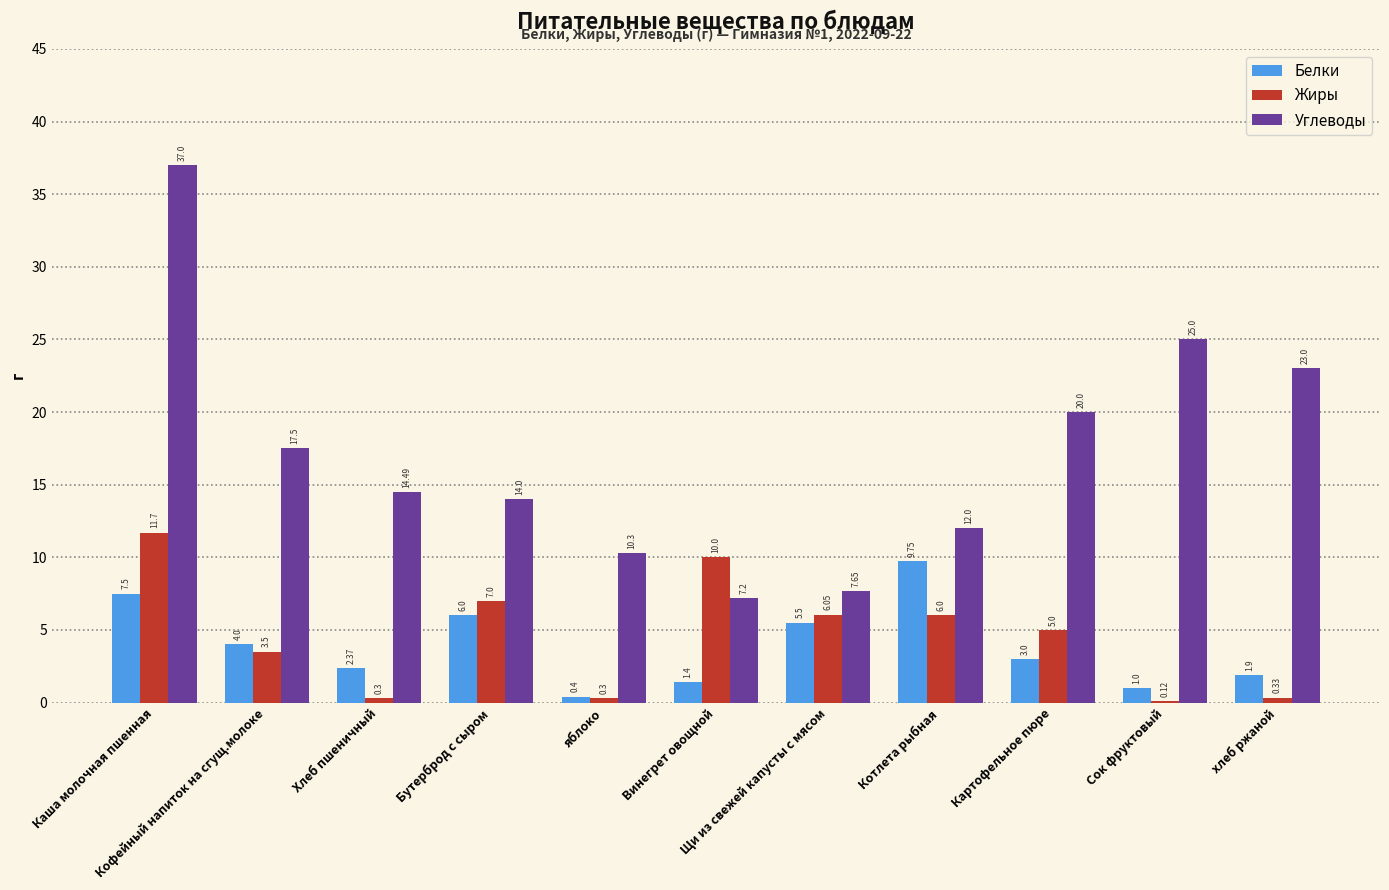

What is the maximum value shown in the chart?

37.0